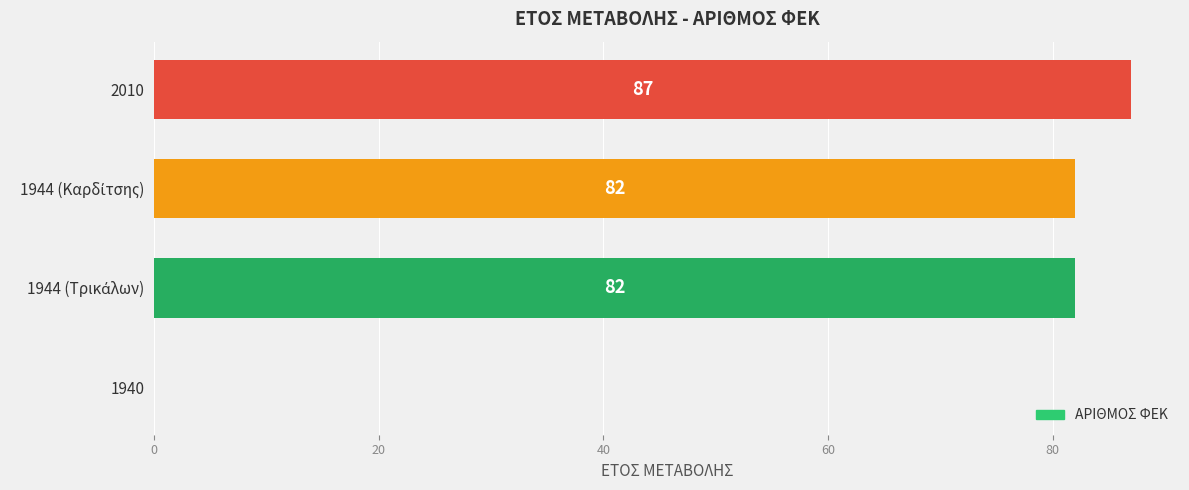

What is the greatest value displayed?

87